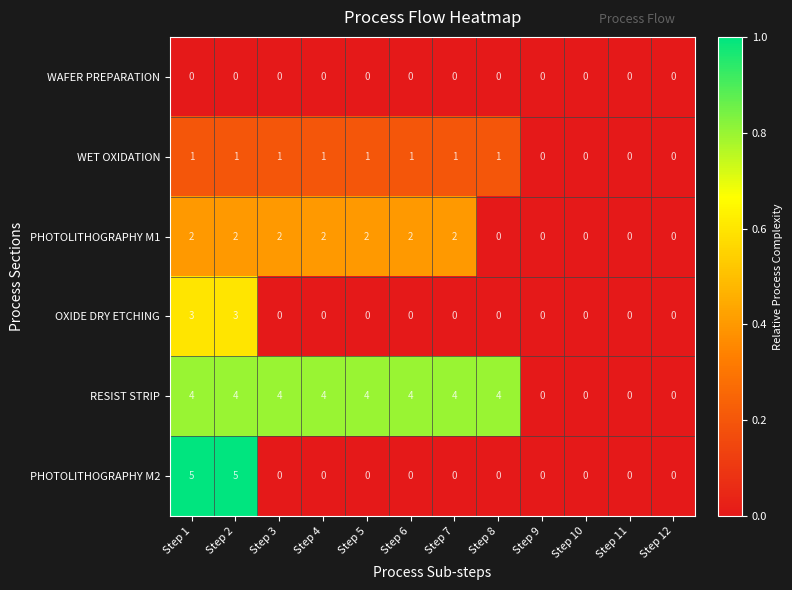

Which series has the largest total across all categories?

RESIST STRIP